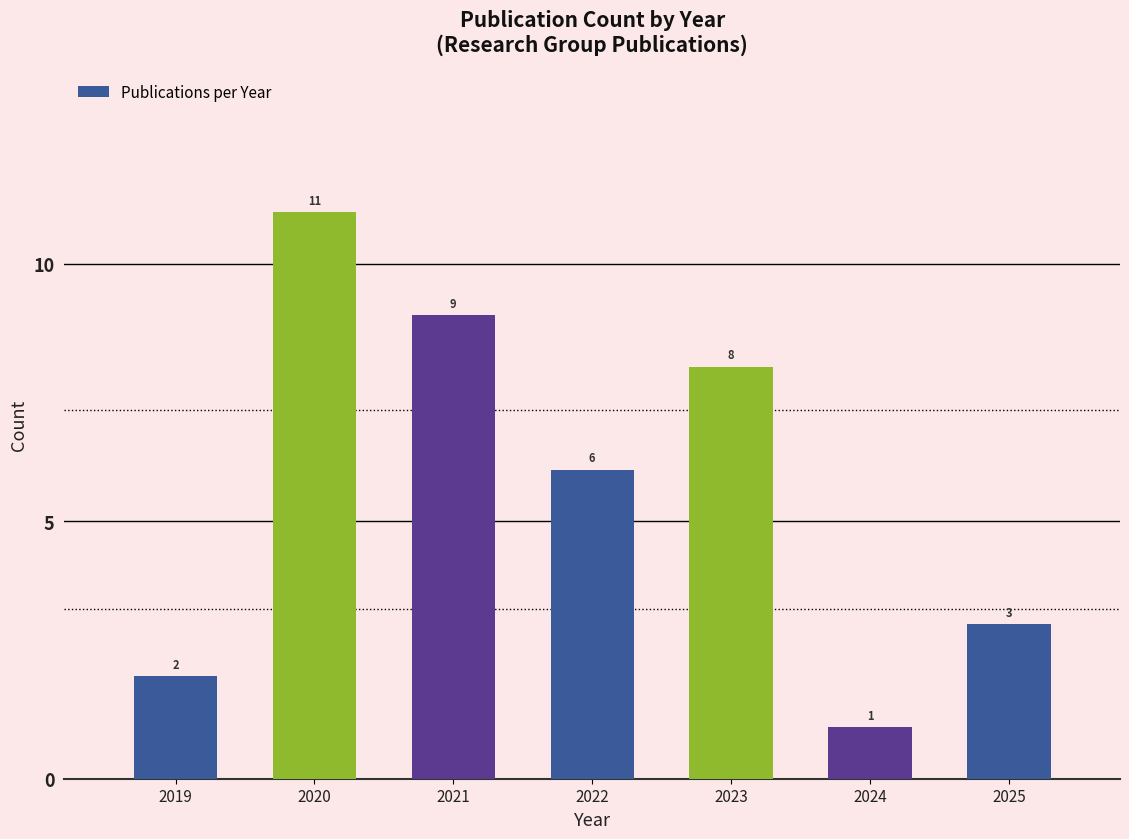

Reading right to left, extract all data points from this chart.

2025=3	2024=1	2023=8	2022=6	2021=9	2020=11	2019=2